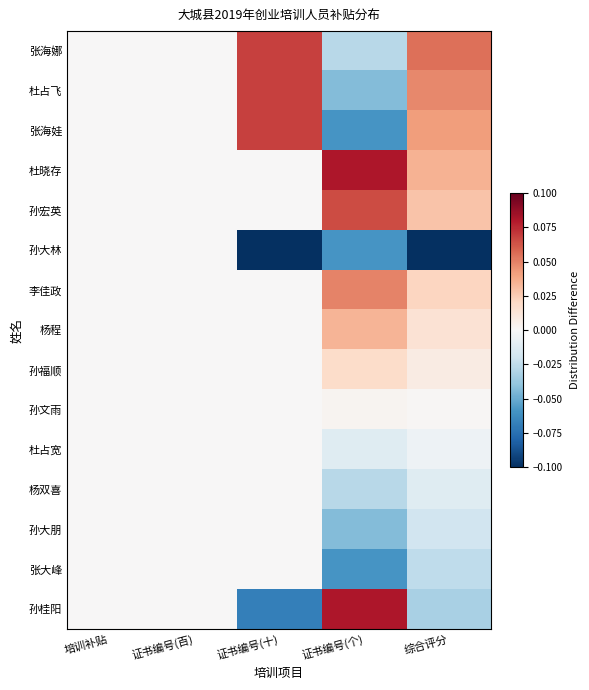

Between 证书编号(十) and 综合评分, which is larger?

证书编号(十)